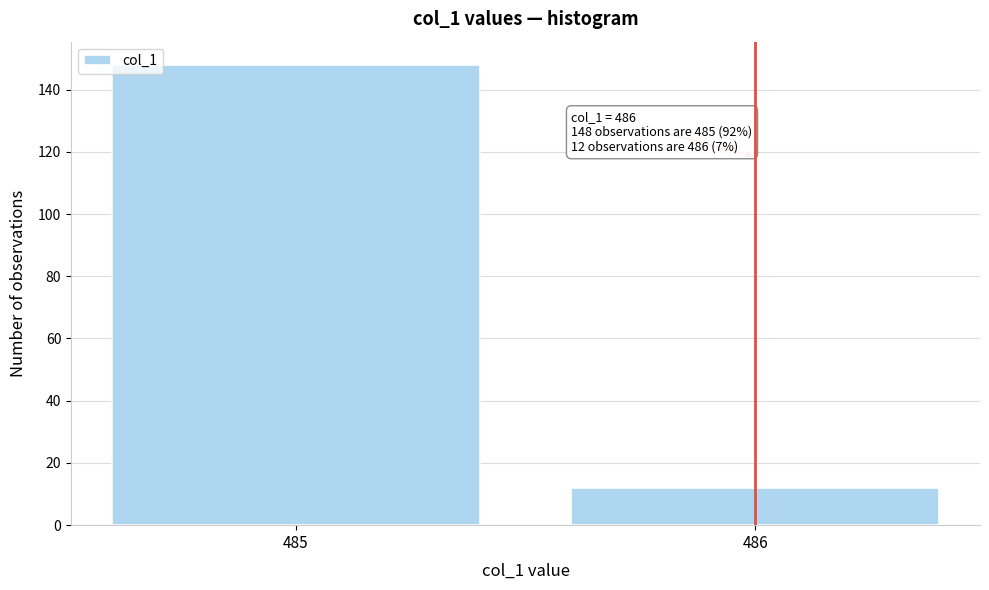

Reading left to right, transcribe all the data shown in this chart.

485=148	486=12